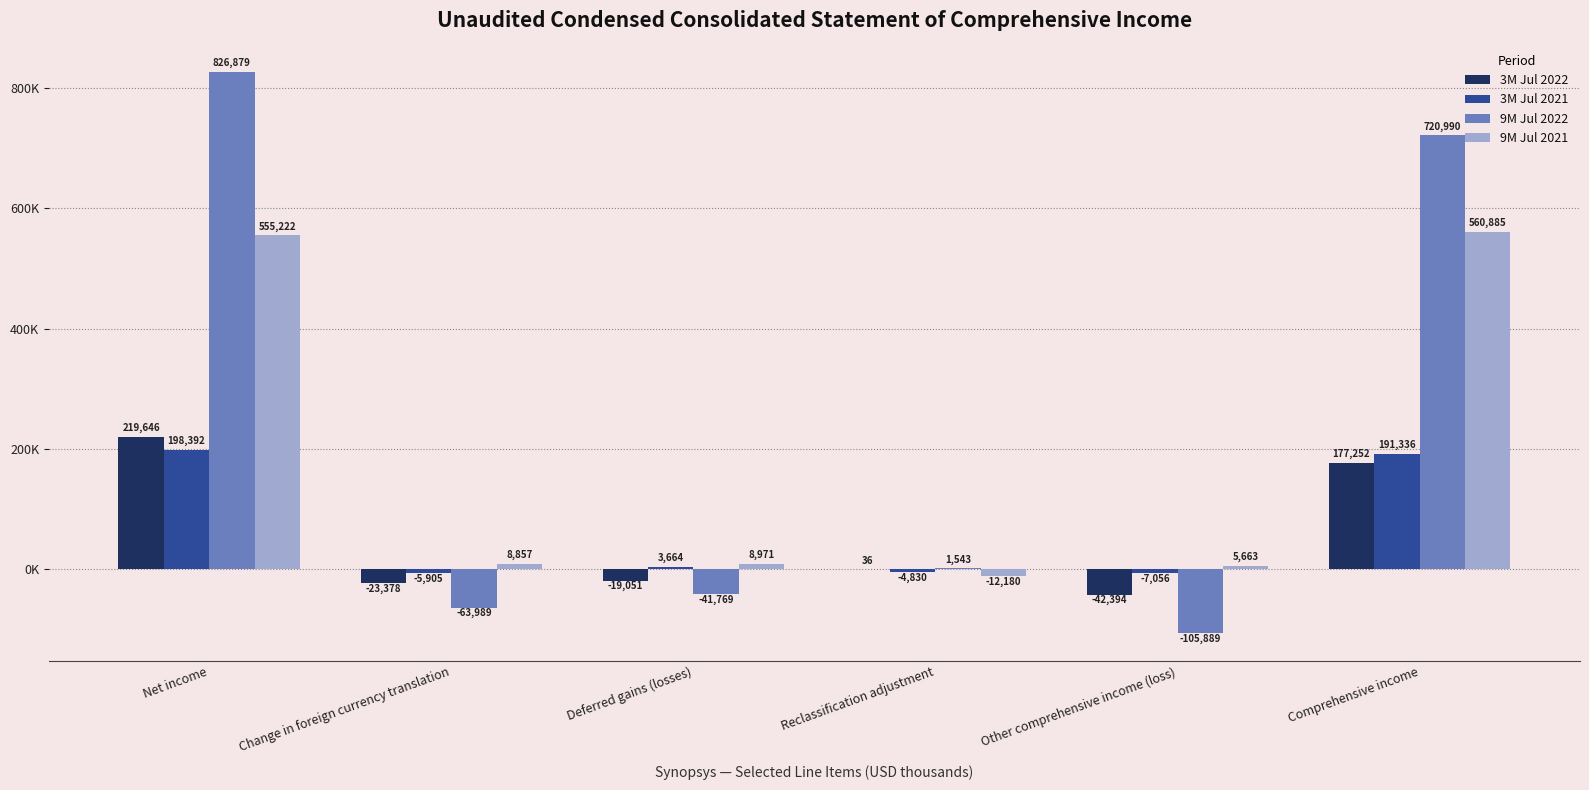

Is the value of 3M Jul 2022 at Deferred gains (losses) greater than the value of 9M Jul 2021 at Net income?

No